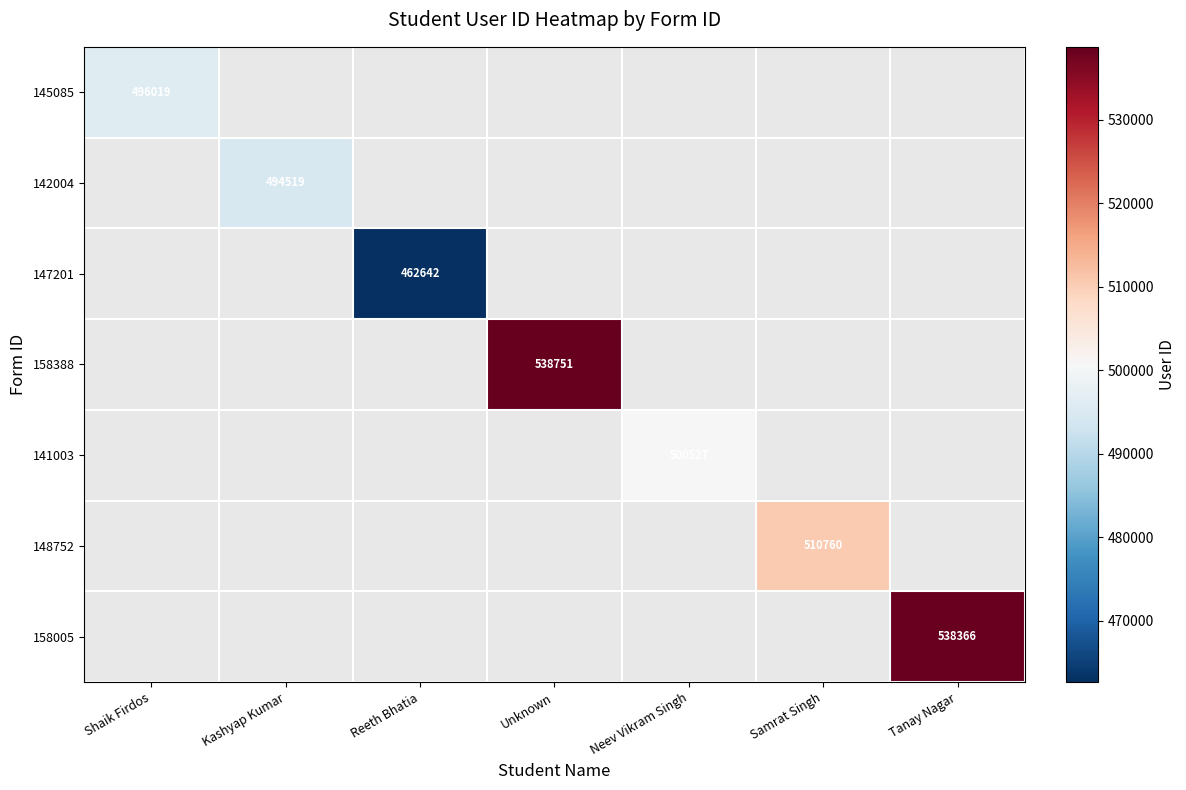

What is the greatest value displayed?

538751.0